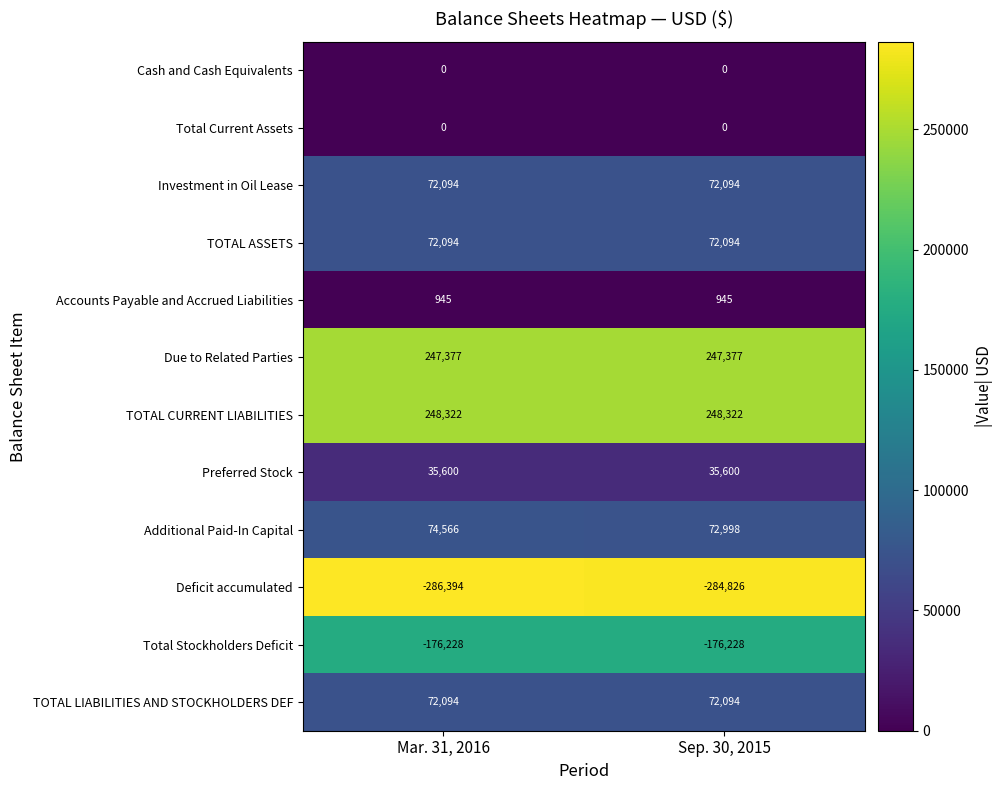

Reading left to right, list all the values displayed in this chart.

Cash and Cash Equivalents: 0	0
Total Current Assets: 0	0
Investment in Oil Lease: 72094	72094
TOTAL ASSETS: 72094	72094
Accounts Payable and Accrued Liabilities: 945	945
Due to Related Parties: 247377	247377
TOTAL CURRENT LIABILITIES: 248322	248322
Preferred Stock: 35600	35600
Additional Paid-In Capital: 74566	72998
Deficit accumulated: -286394	-284826
Total Stockholders Deficit: -176228	-176228
TOTAL LIABILITIES AND STOCKHOLDERS DEF: 72094	72094